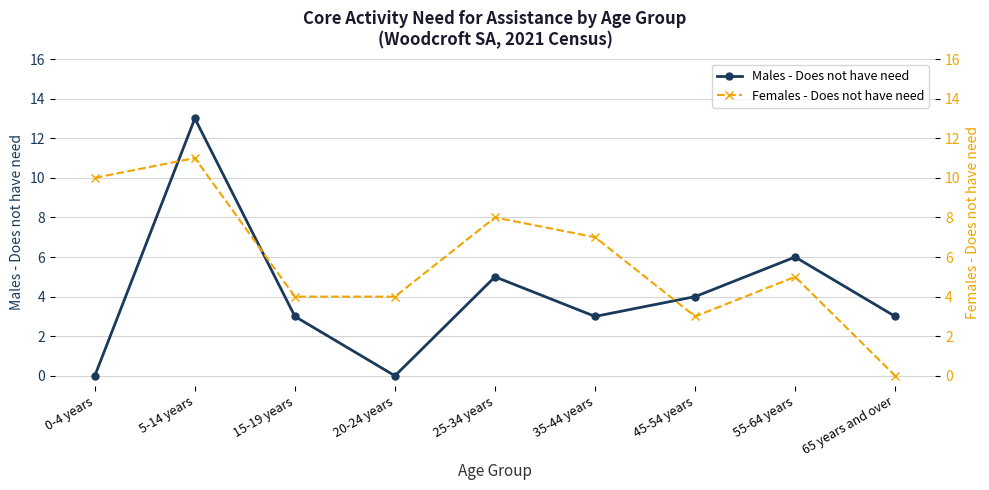

Reading left to right, extract all data points from this chart.

Males - Does not have need: 0	13	3	0	5	3	4	6	3
Females - Does not have need: 10	11	4	4	8	7	3	5	0